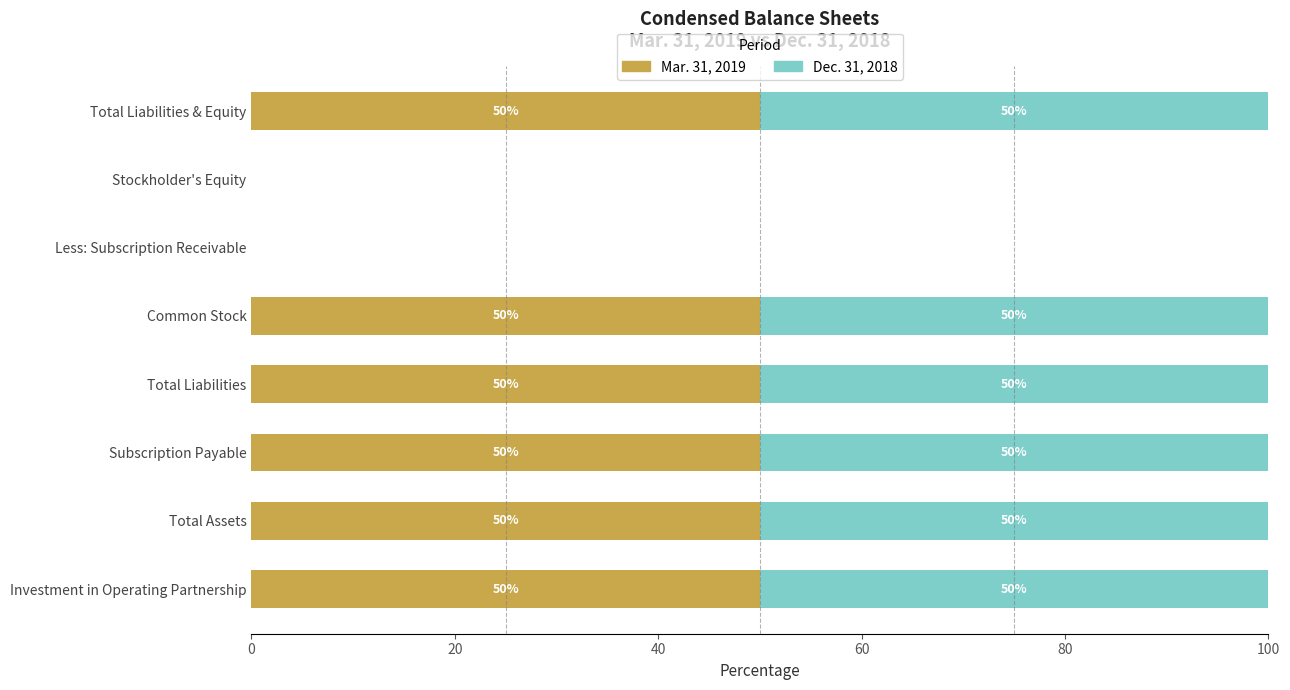

What is the sum of all Mar. 31, 2019 values?

300